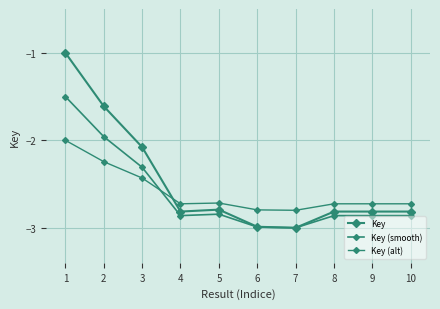

How many lines are shown in the chart?

3